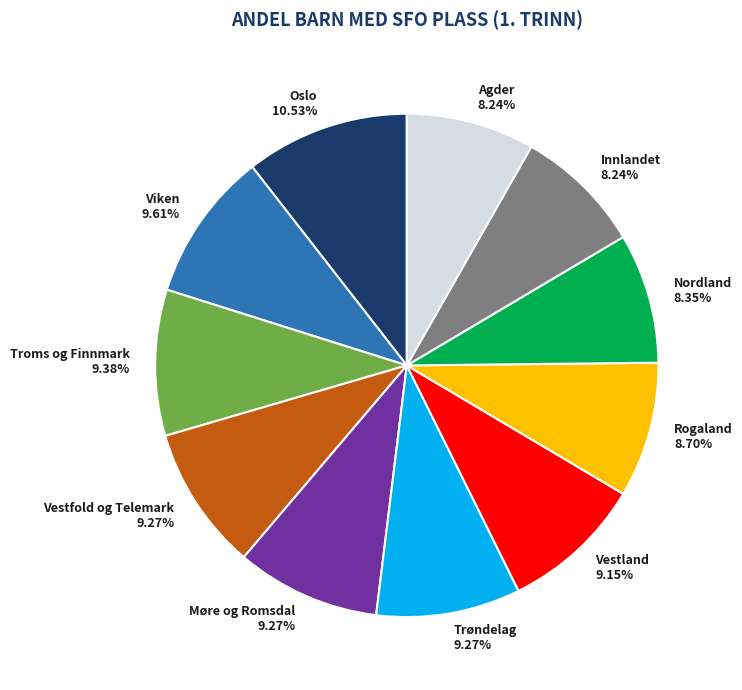

What is the largest slice in the pie chart?

Oslo